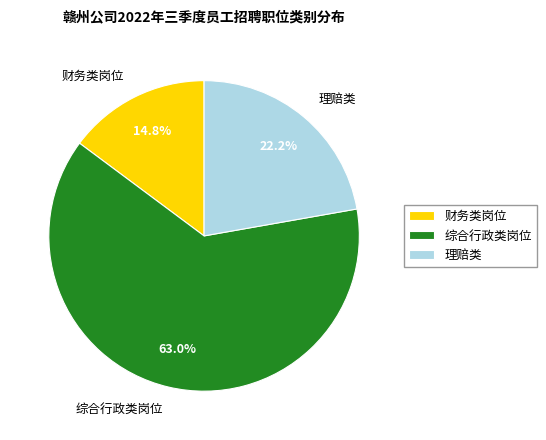

To the nearest percent, what is the difference between the largest and smallest slice percentages?

48%